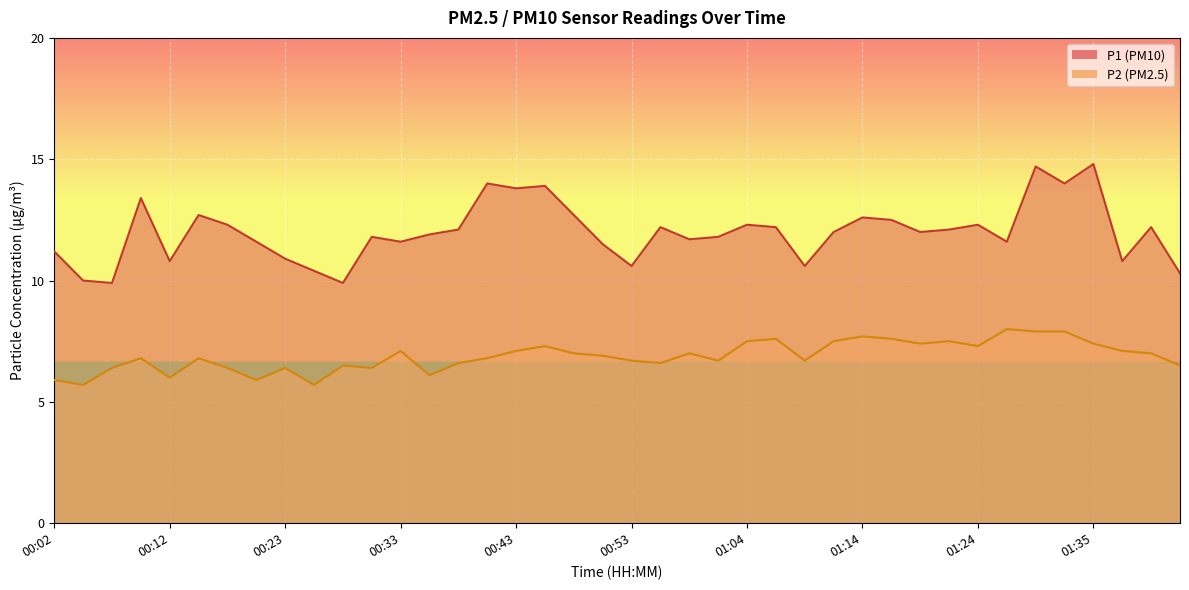

In P2, how many points are higher than both neighbors (excluding endpoints)?

11